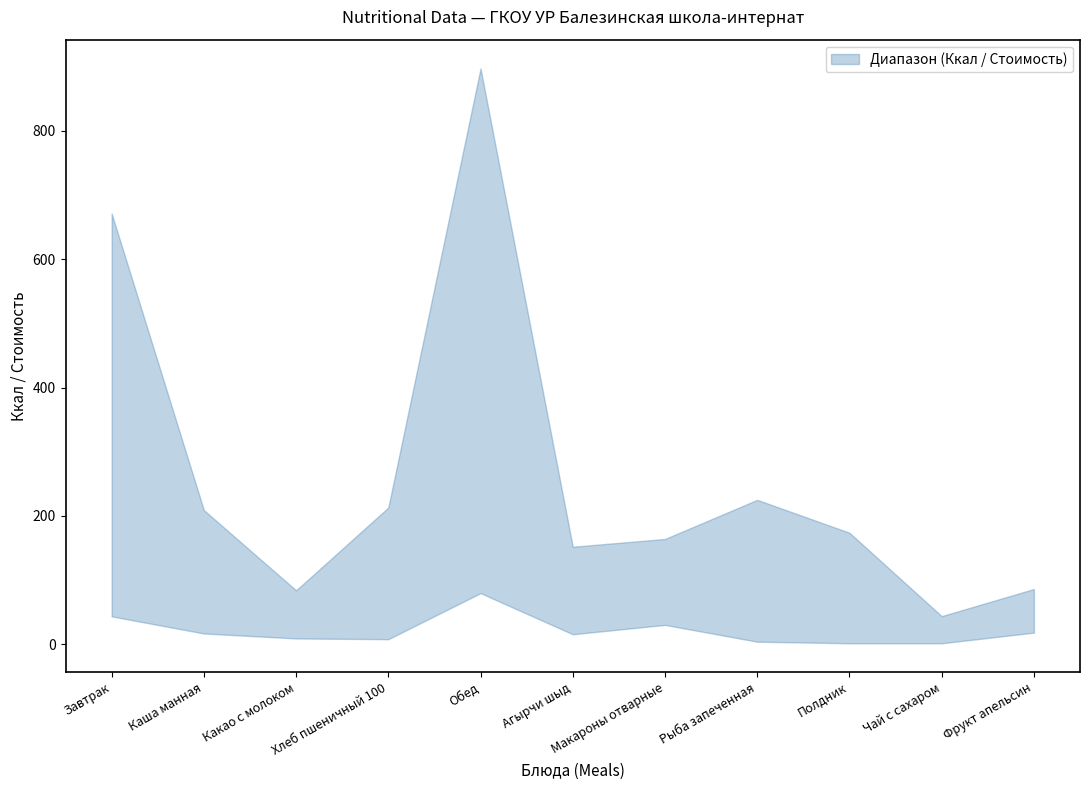

True or false: upper and lower cross at least once.

False